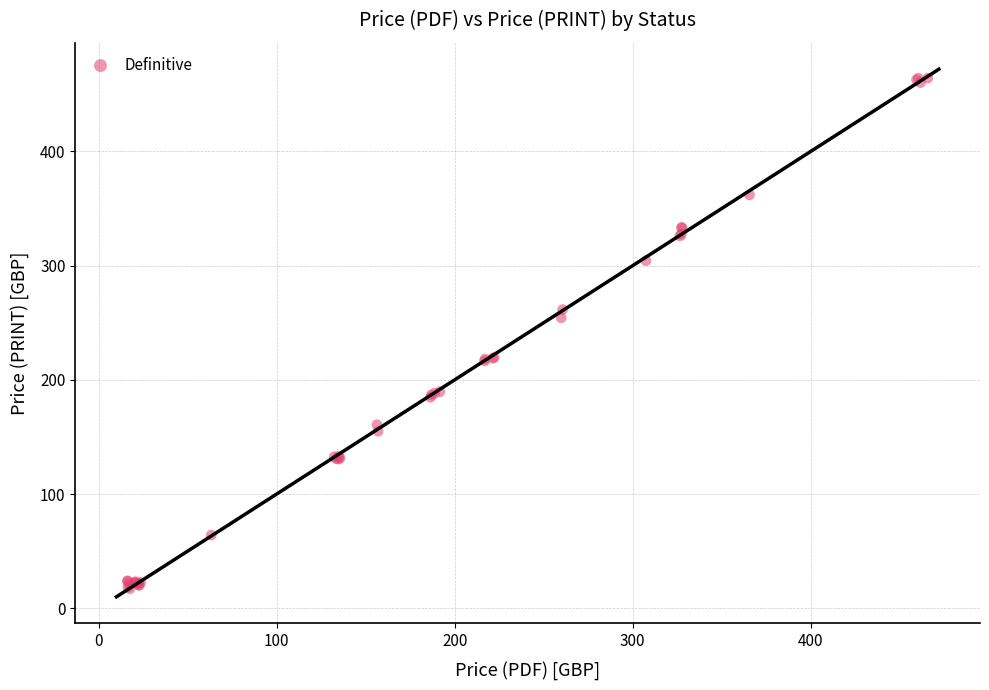

What Y value in the scatter plot is closest to 240?

254.3